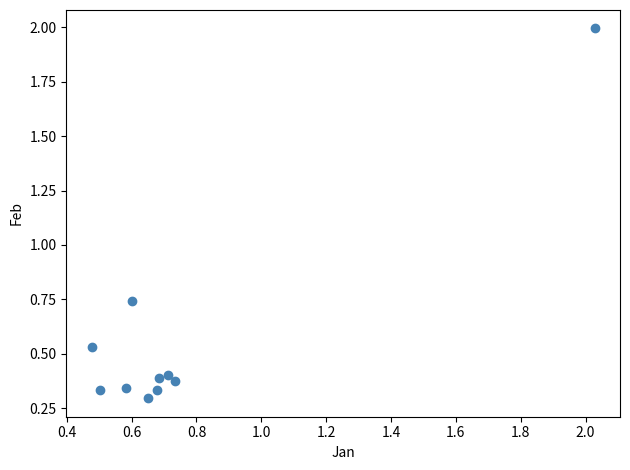

What is the average X value?

0.8